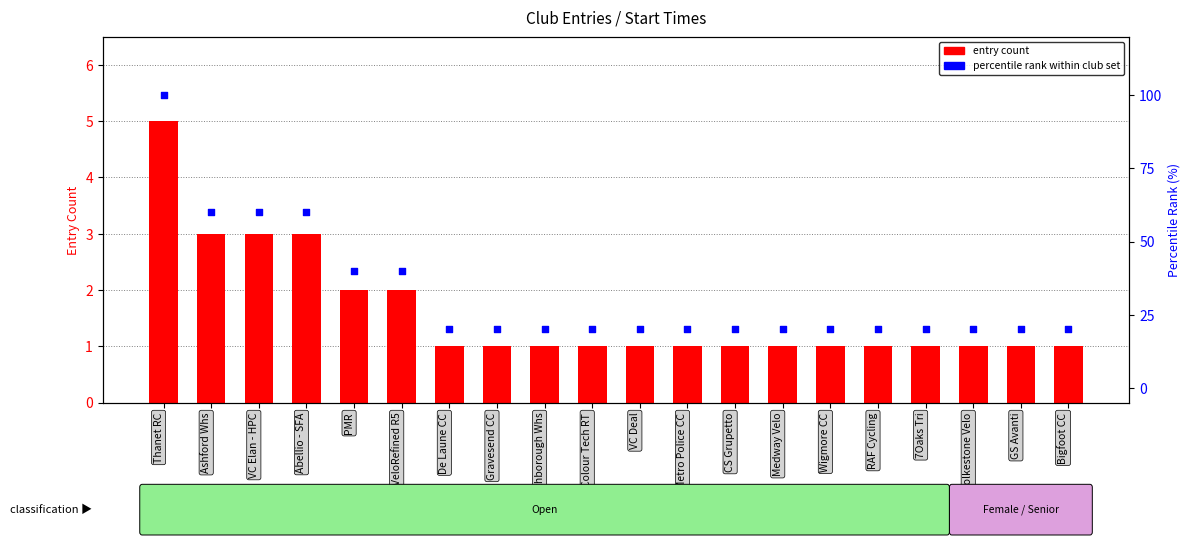

Which series has the largest total across all categories?

percentile rank within club set